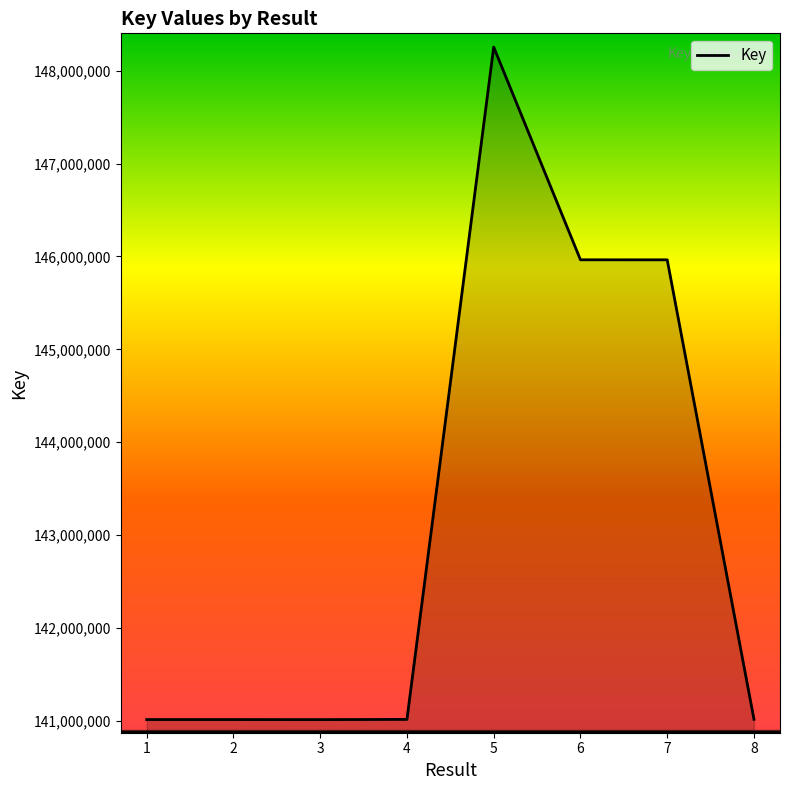

What is the difference between the second highest and minimum values?

4950125